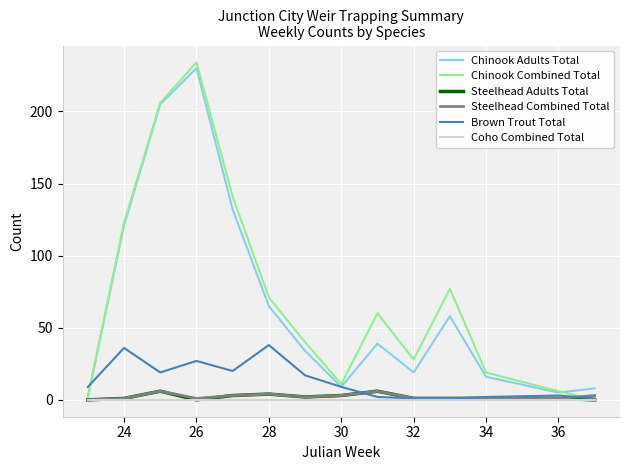

Which series has the widest spread of values?

Chinook Combined Total